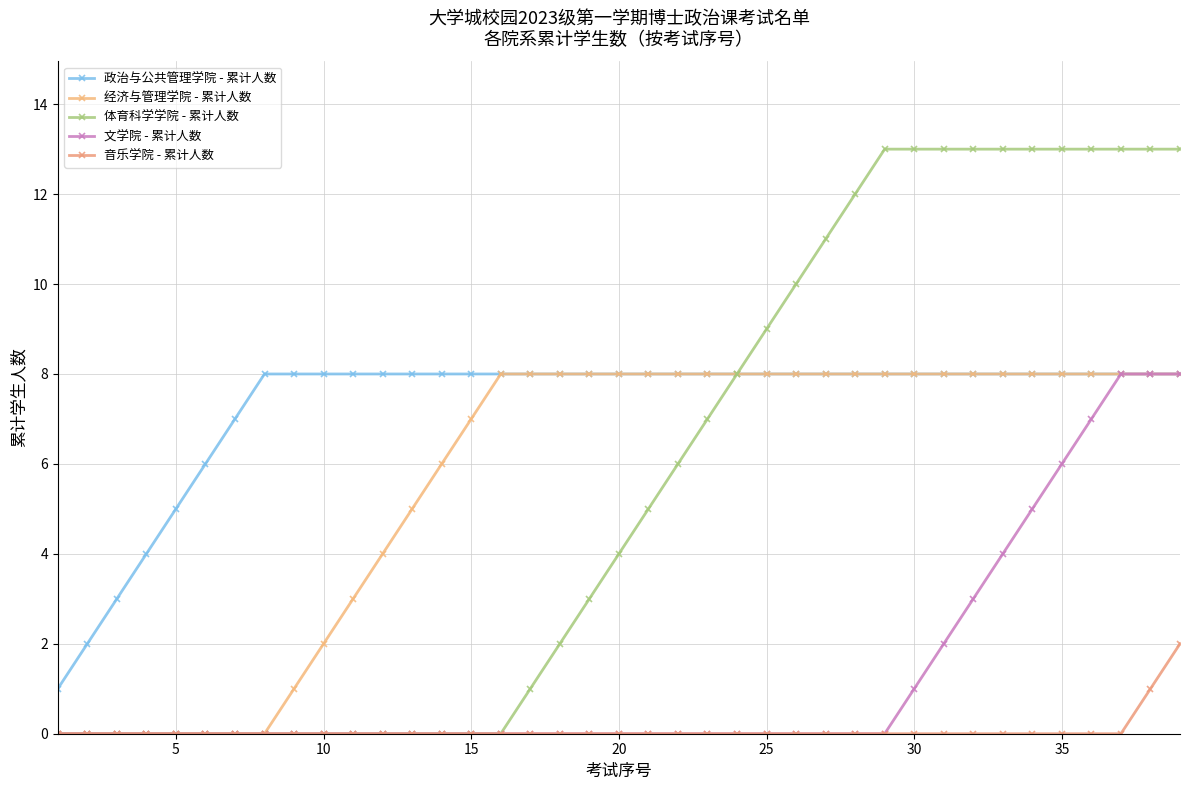

What is the average value of the 经济与管理学院 - 累计人数 series?

6